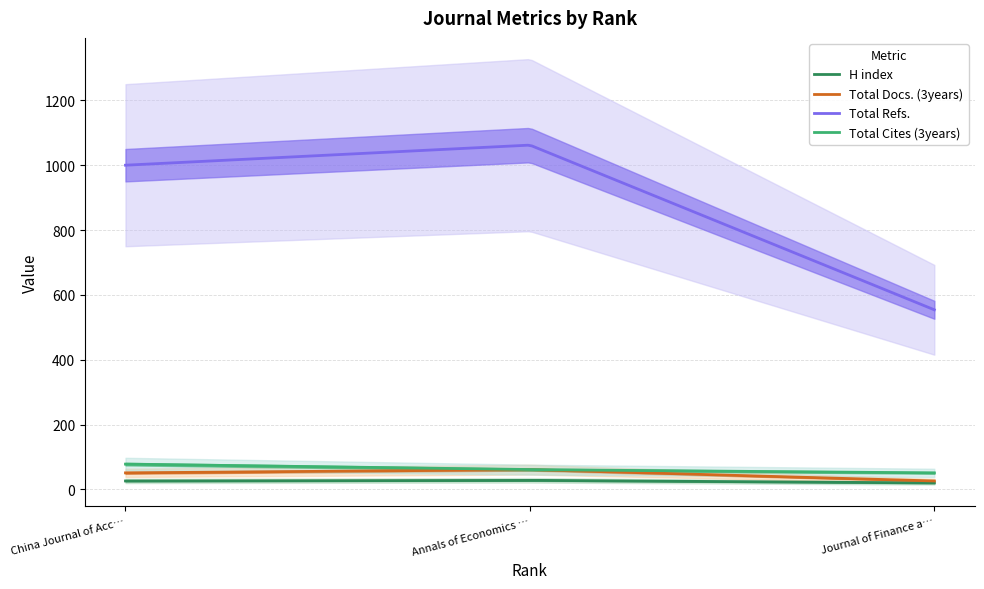

What is the spread (max minus min) of values at Journal of Finance and Data Science?

534